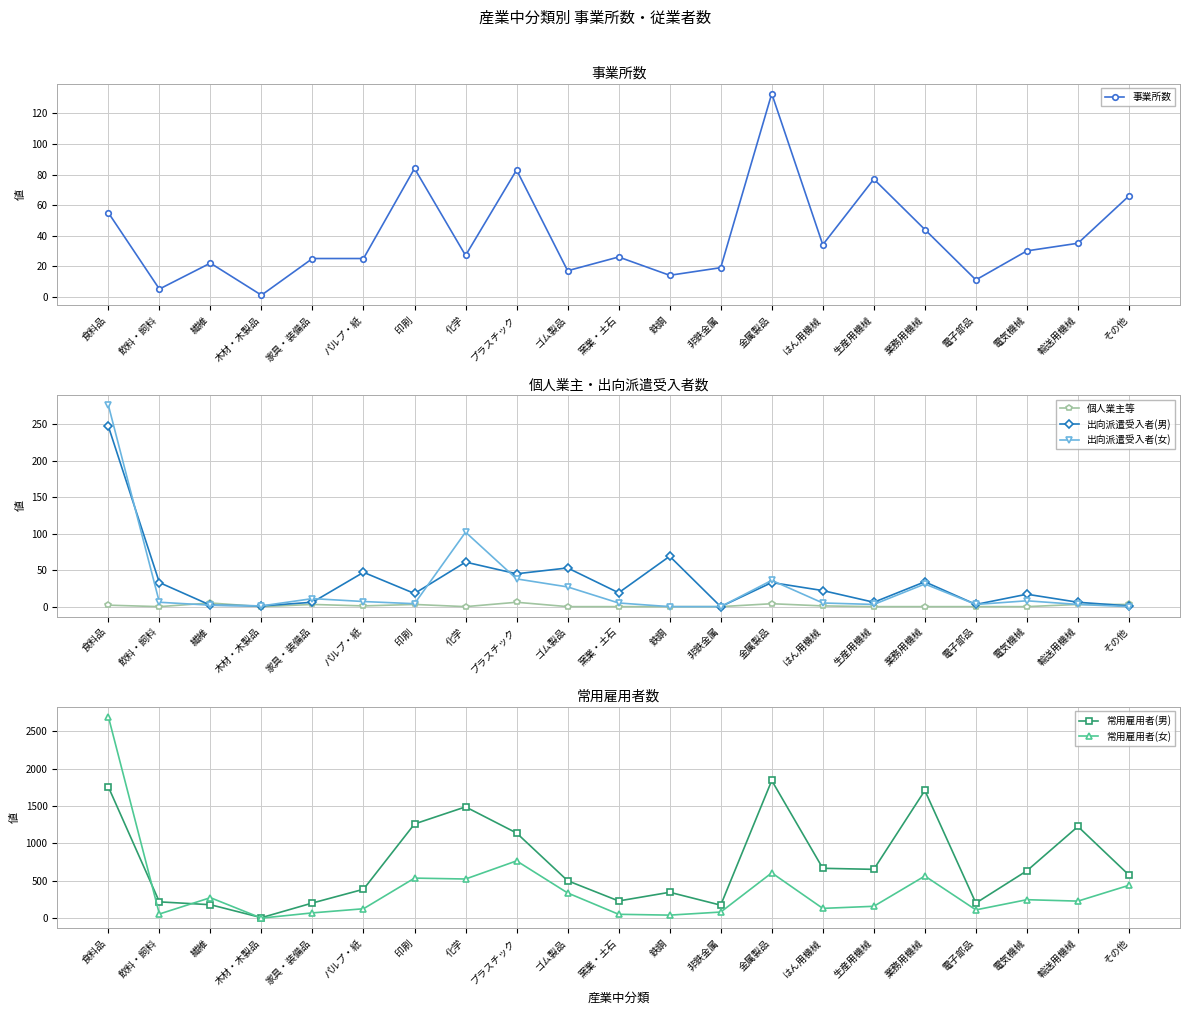

Is this an area chart (filled region under the line)?

No